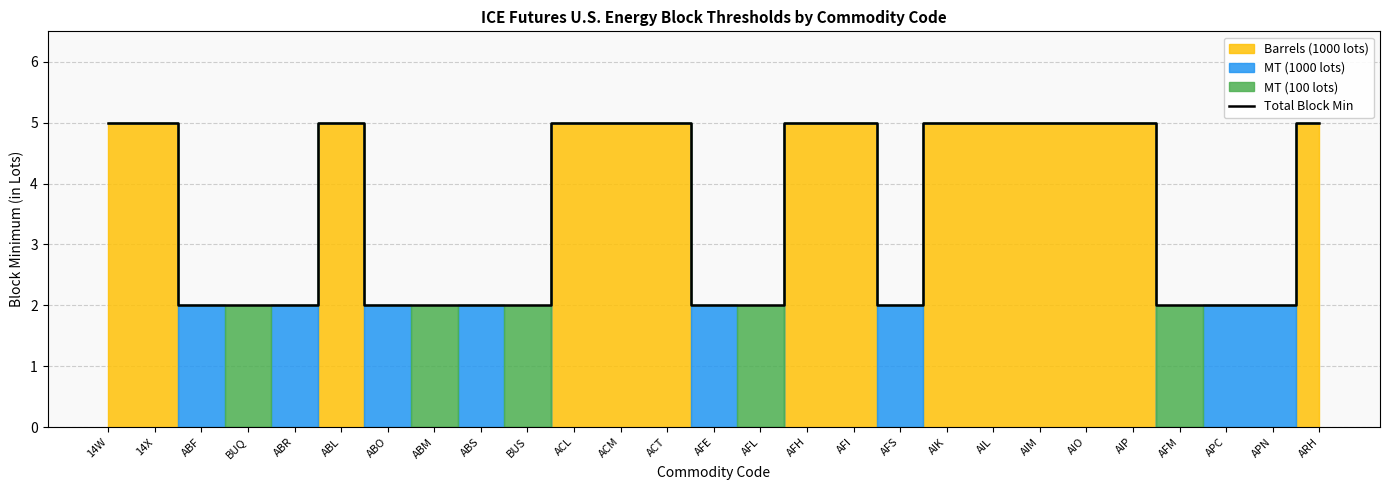

What is the difference between the values at APC and AIL?

3